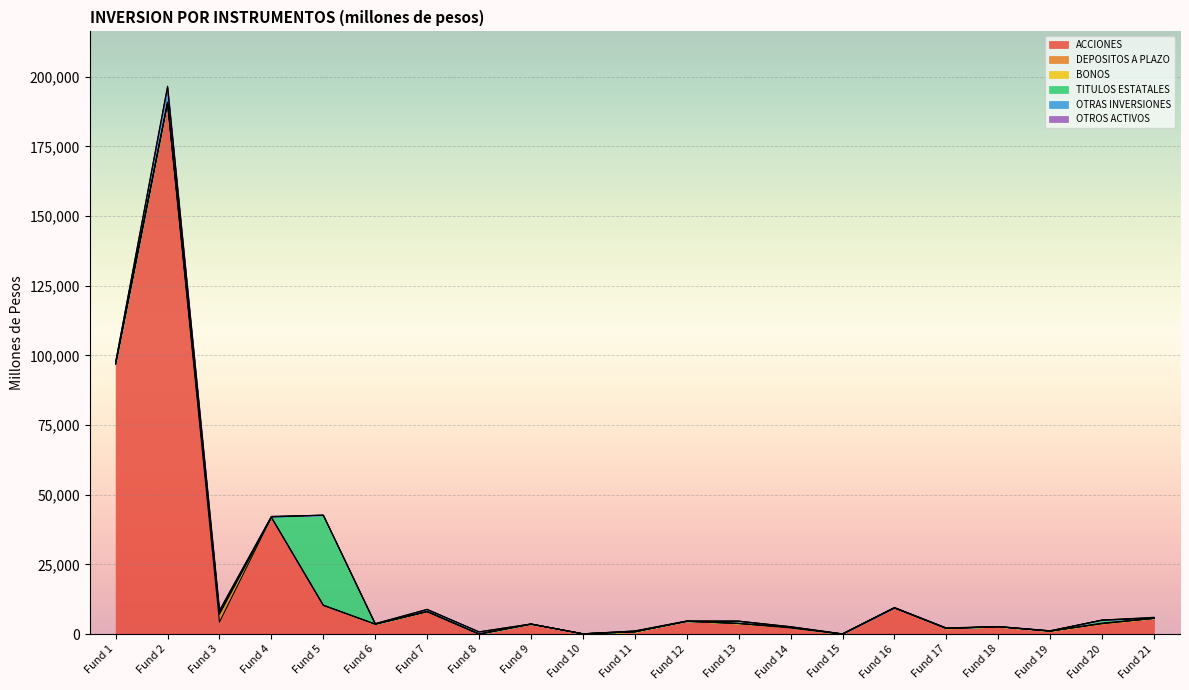

True or false: OTROS ACTIVOS has more than 2 interior local peaks.

True